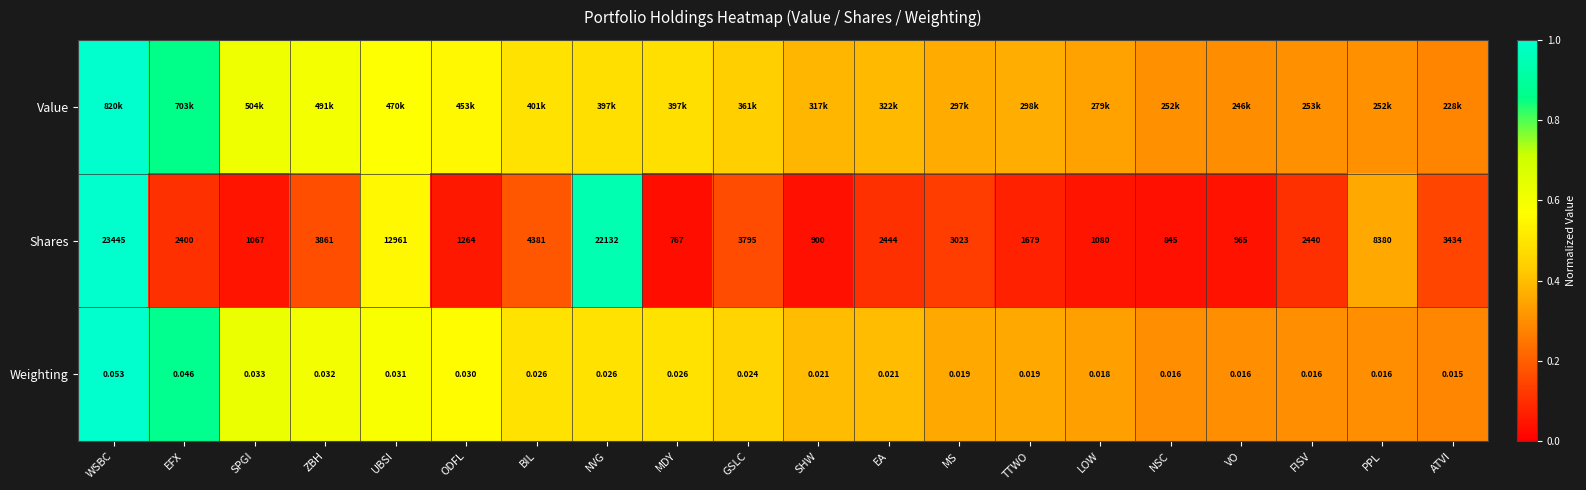

At which label is Shares closest to 12106?

UBSI